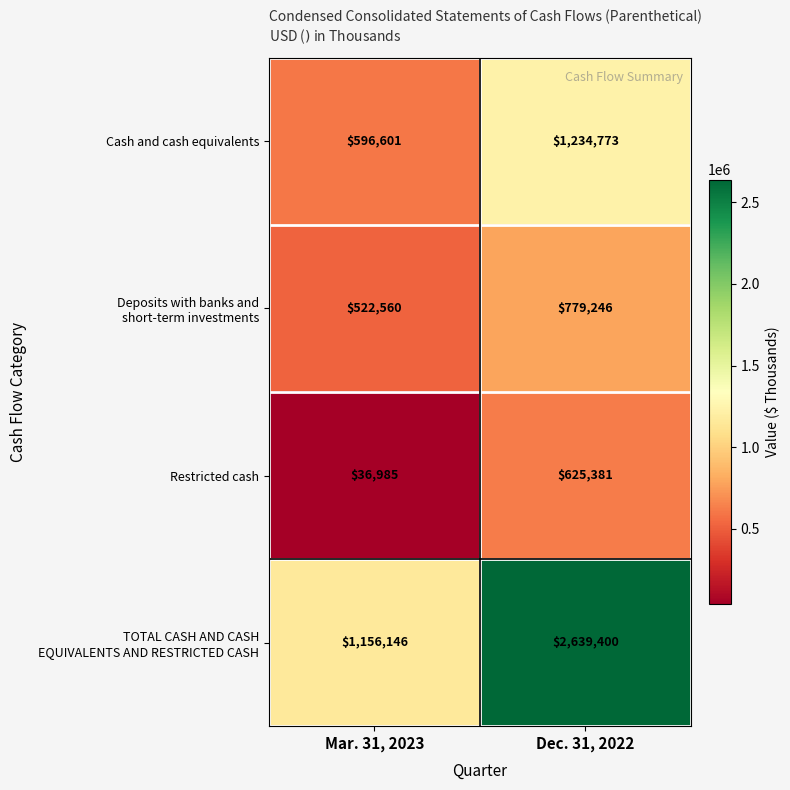

Rank the categories by Restricted cash value from lowest to highest.

Mar. 31, 2023, Dec. 31, 2022